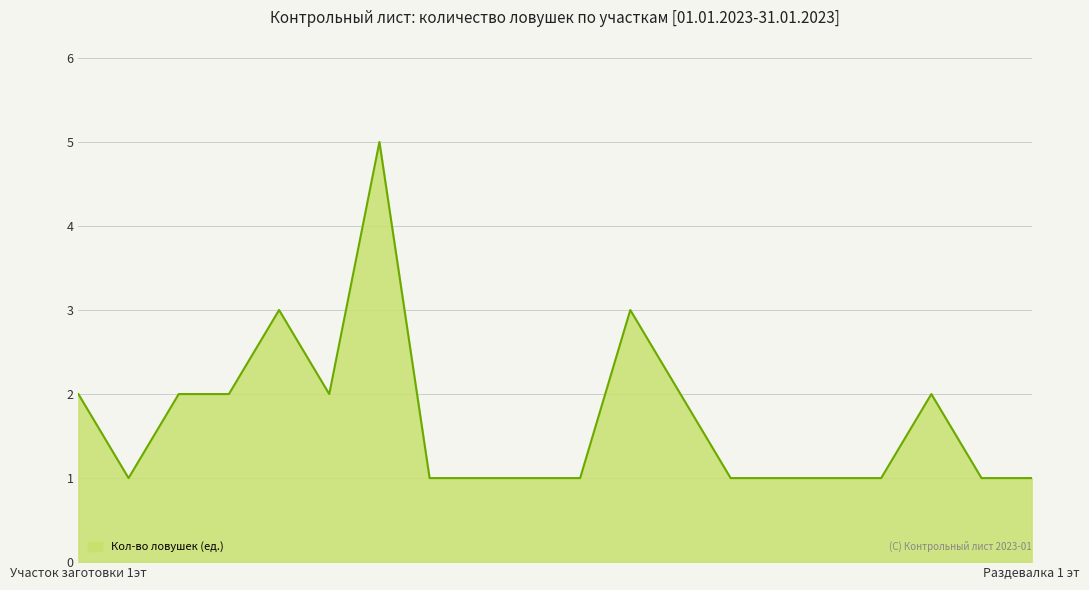

What is the maximum value shown in the chart?

5